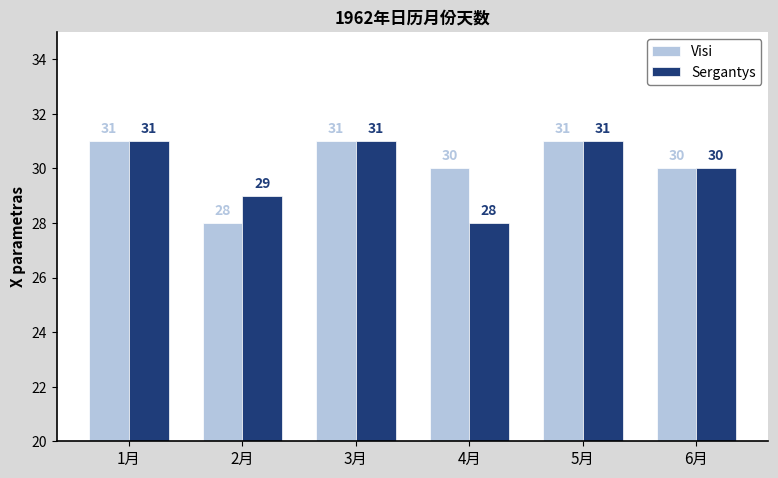

How many Visi values are between 30 and 31?

5